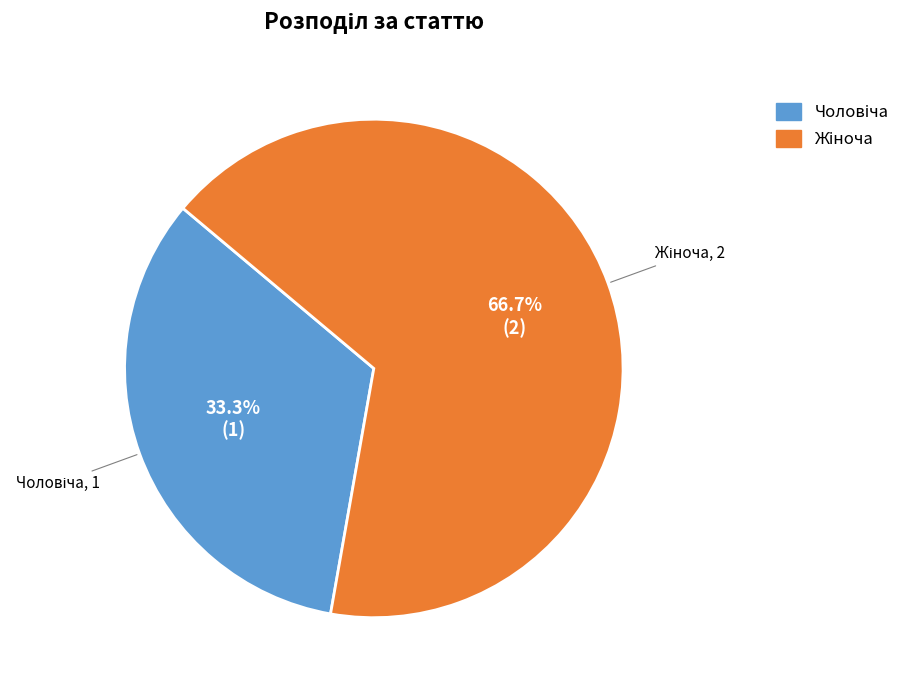

Does any single category account for the majority?

Yes